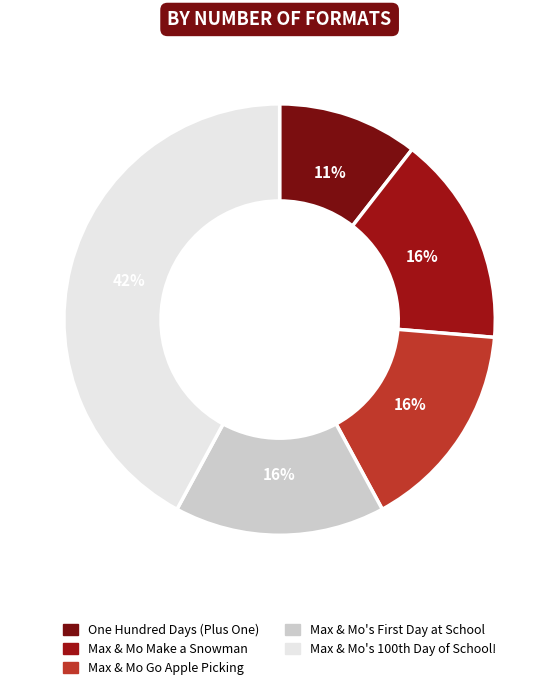

How many slices are in this pie chart?

5